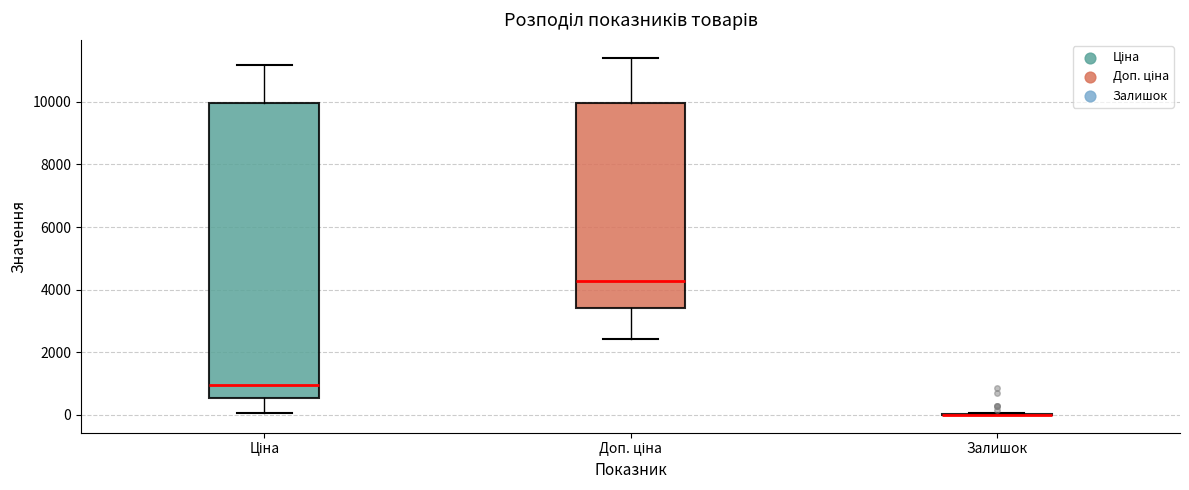

Reading left to right, transcribe this box plot: for each box, give where its median line is, the range the box spans, and where its two whiskers end, as read against the y-axis. The values are not printed on the chart, so give them approximately, as read against the axis.

Ціна: median 1000, box 600 to 10000, whiskers 0 to 11200
Доп. ціна: median 4200, box 3400 to 10000, whiskers 2400 to 11400
Залишок: box collapsed to a line at 0, whiskers 0 to 0